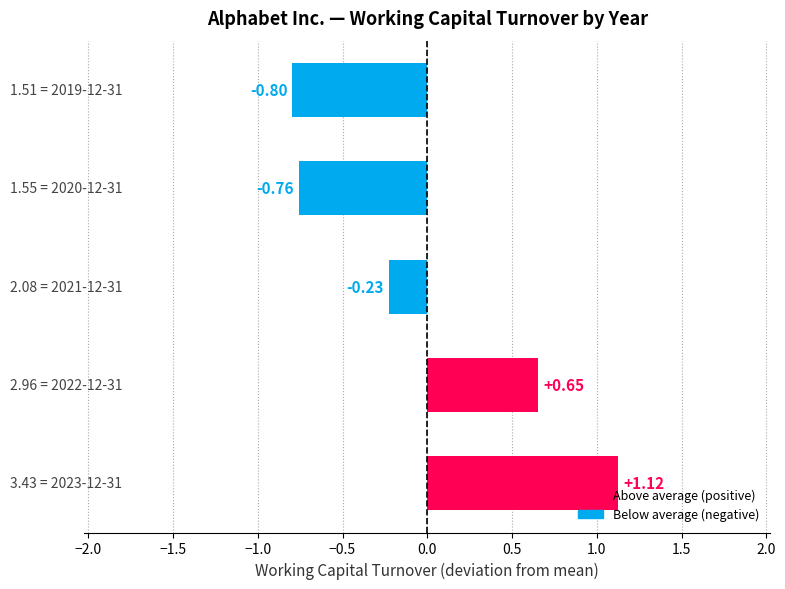

What is the difference between the maximum and minimum values?

1.9